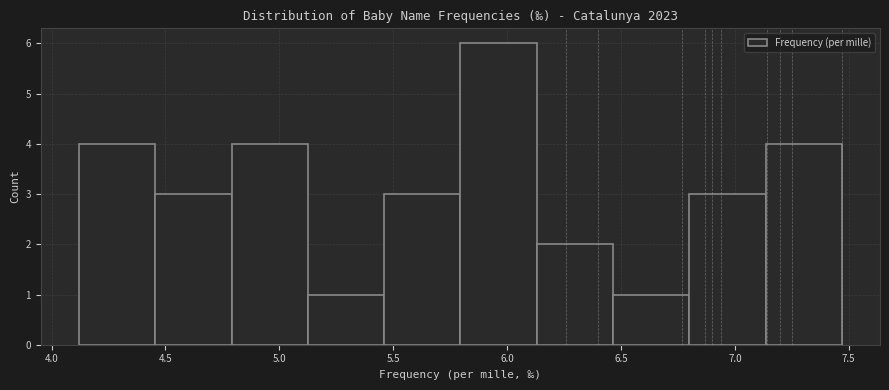

How tall is the bar that spans 4.790 to 5.125 on the x-axis? Neither the bar edges nor the heights are printed on the chart, so give them approximately, as read against the axes.

4